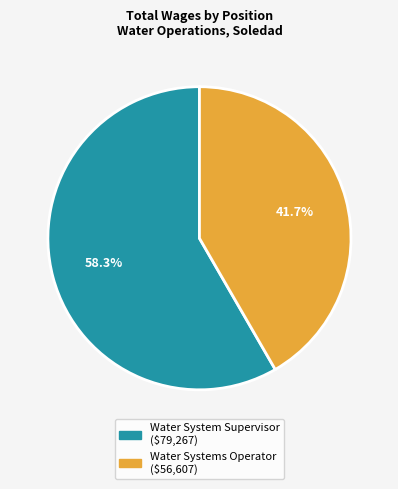

Combined, what portion of the pie is Water Systems Operator and Water System Supervisor?

100.0%